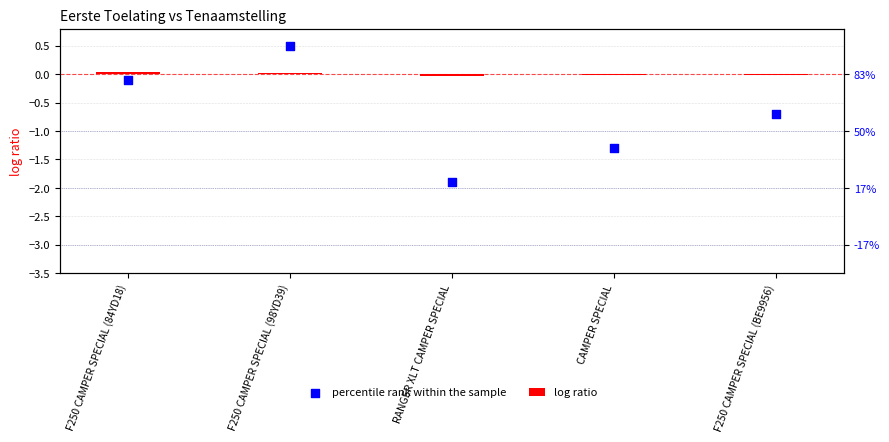

What is the total value across all series at RANGER XLT CAMPER SPECIAL?

-1.9